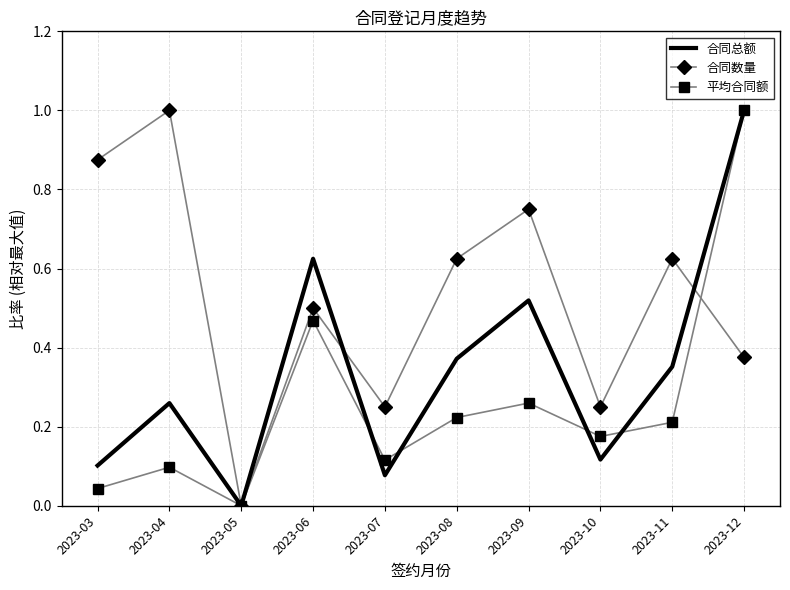

At which category is the sum across all series the highest?

2023-12